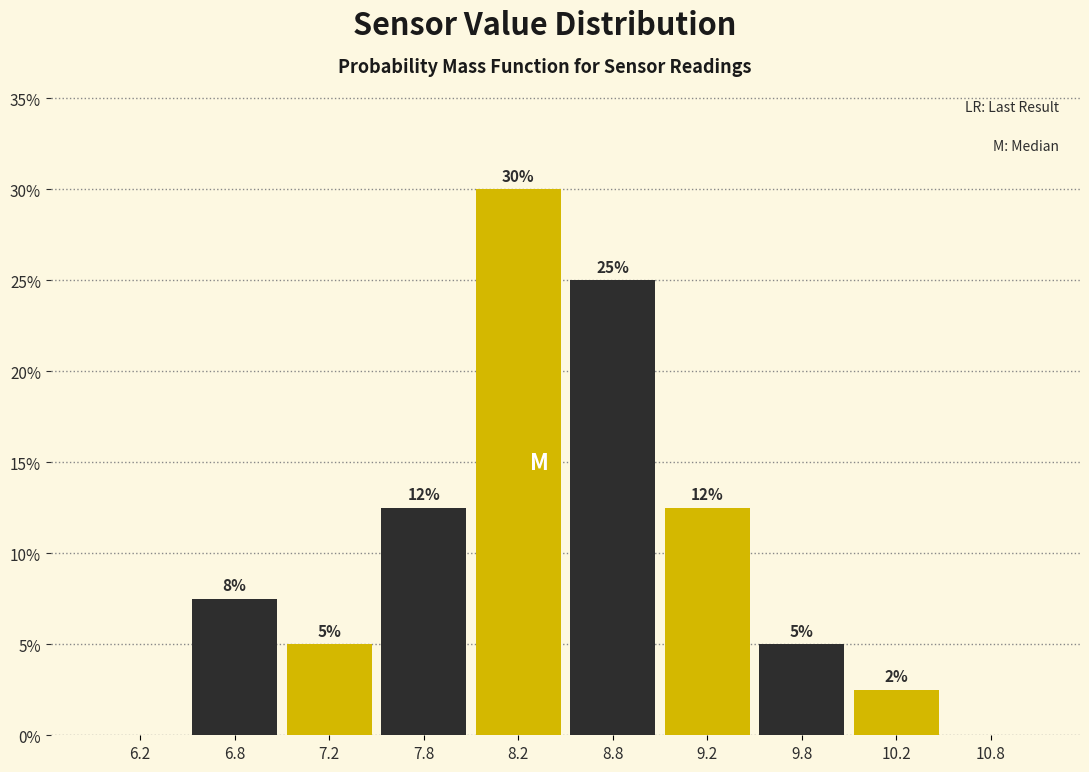

Which range on the x-axis has the tallest bar?

8.0 to 8.5